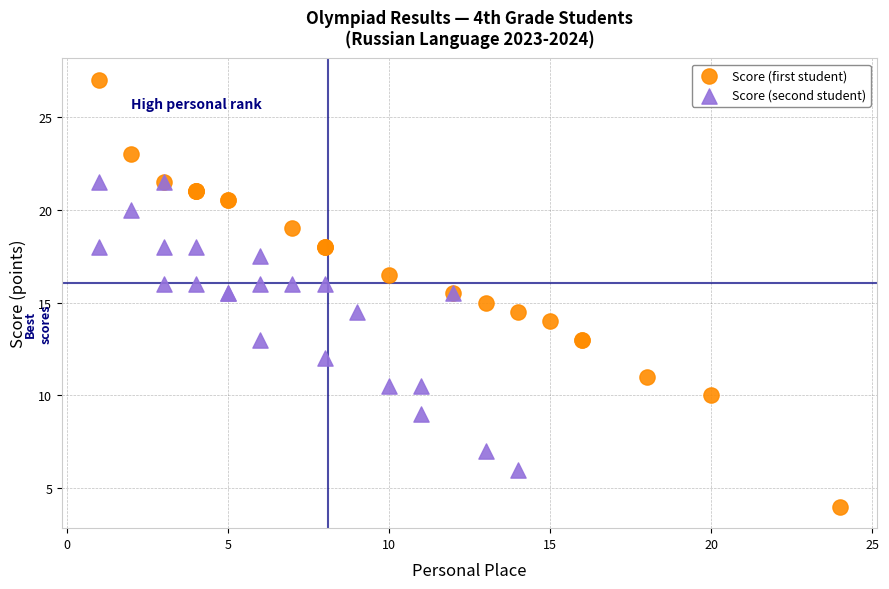

Which series reaches the minimum Y coordinate?

Score (first student)